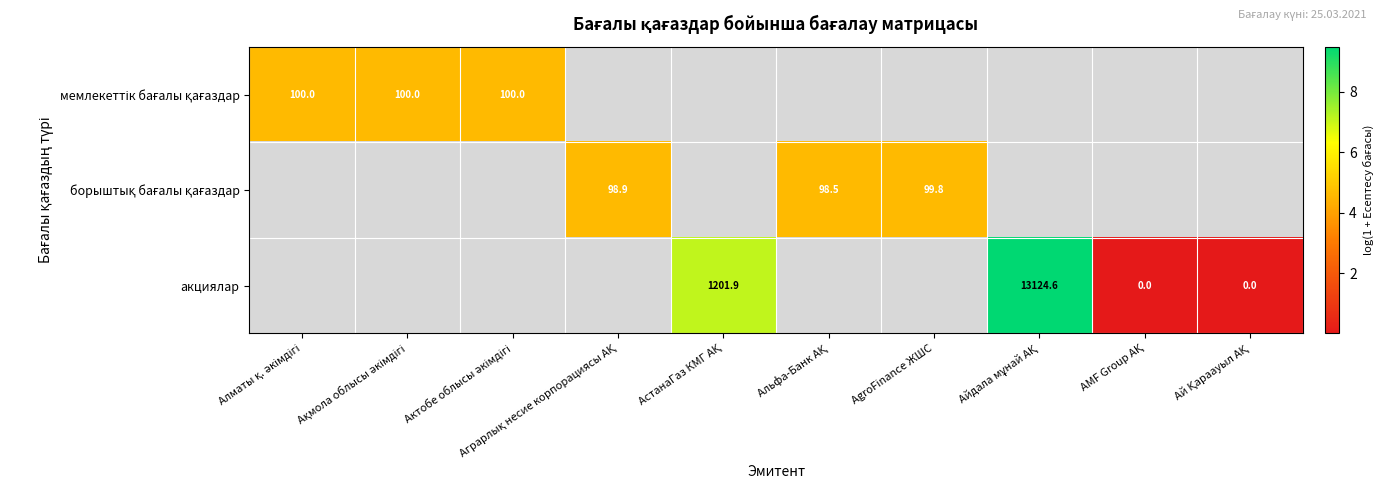

What is the lowest value of the мемлекеттік бағалы қағаздар series?

4.6